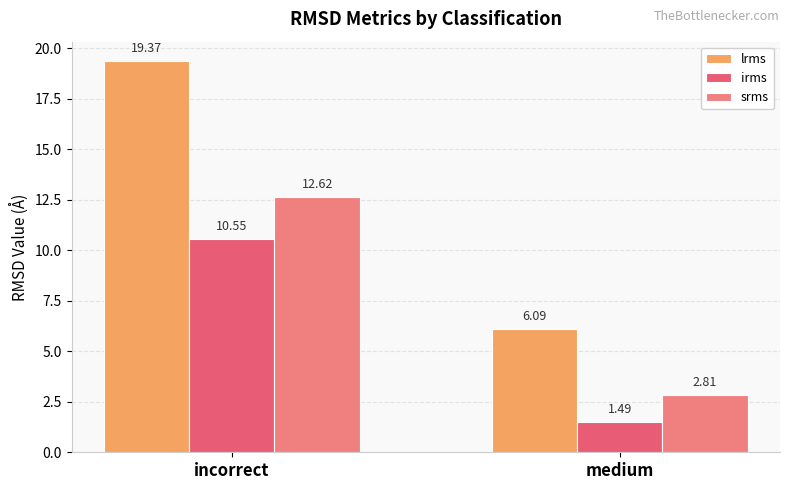

The irms series shows 0.8 at medium. True or false?

False